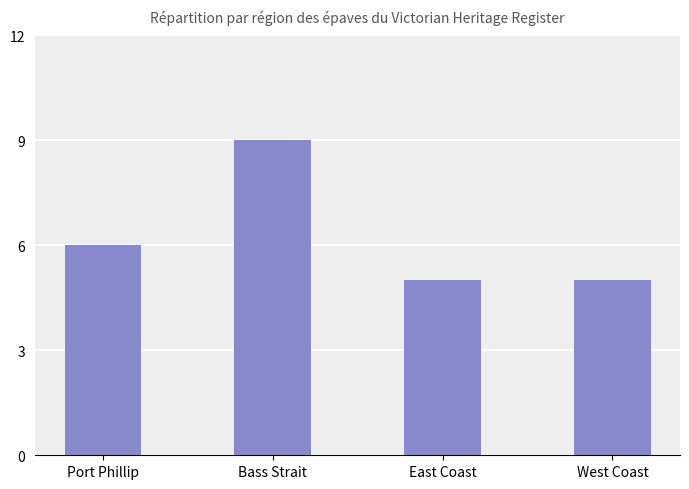

What position from the right is Port Phillip?

4